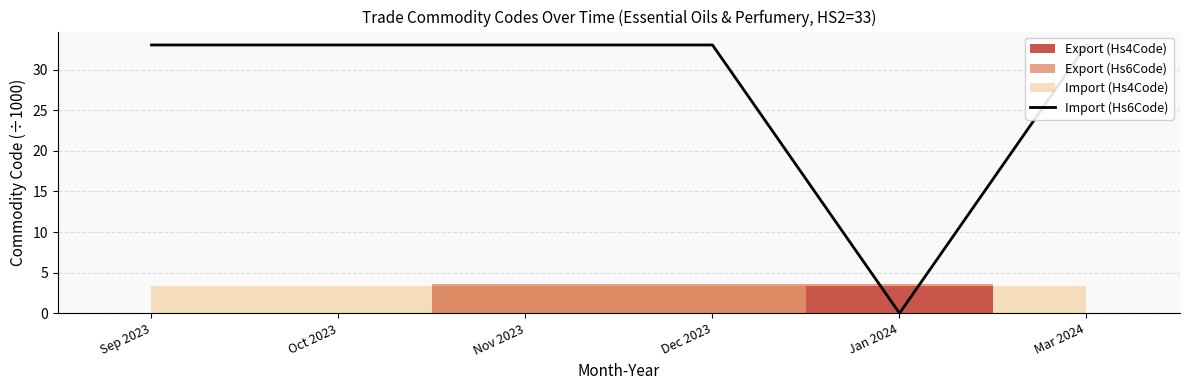

How many data points does each series have?

6